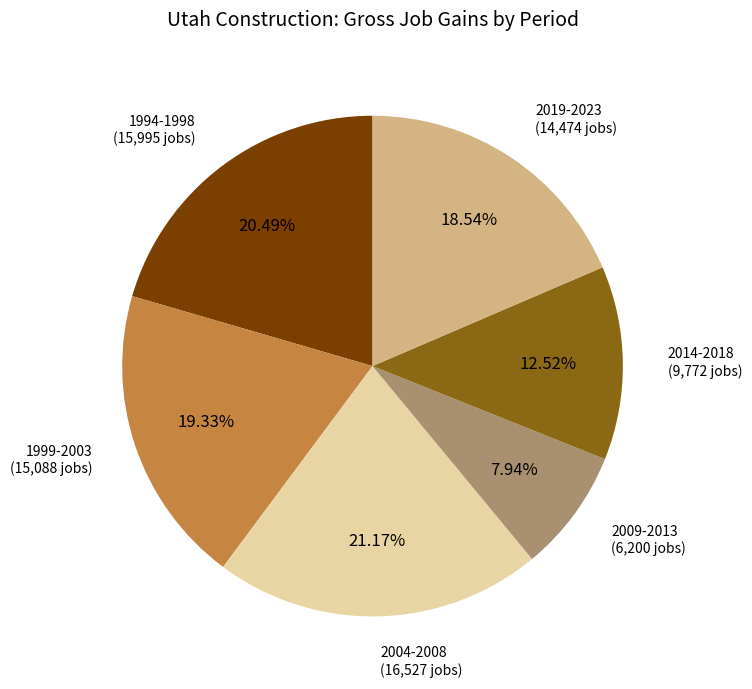

Is there a majority slice in this chart?

No